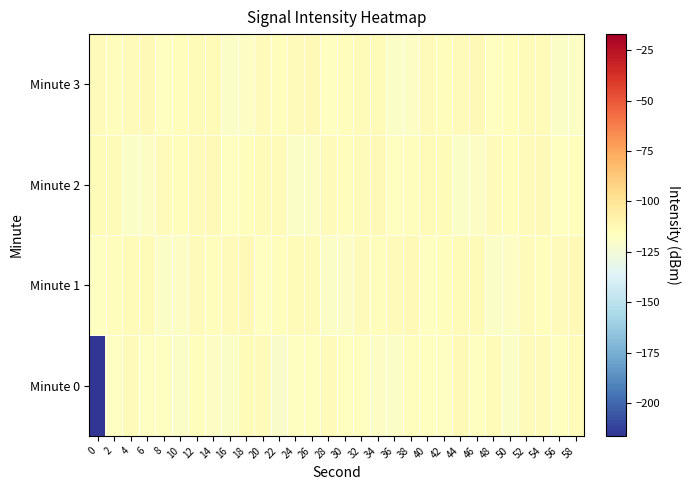

Rank the series by their maximum value, from highest to lowest.

Minute 0, Minute 1, Minute 2, Minute 3